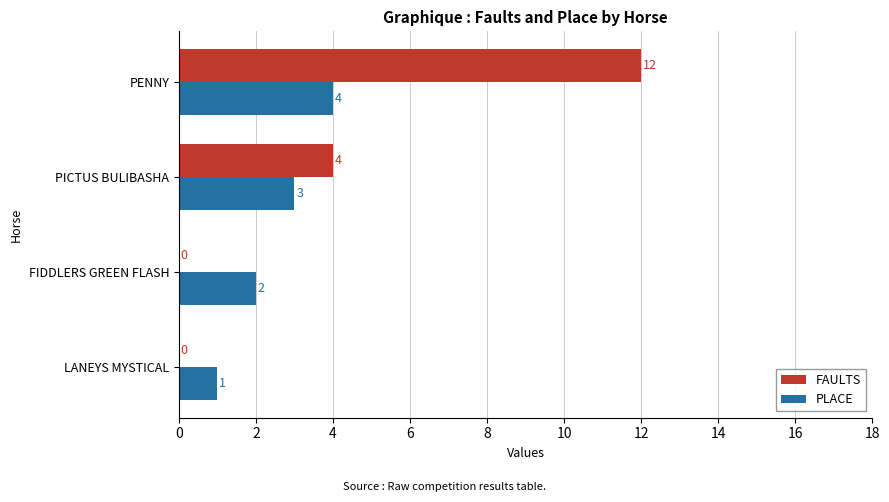

Is it true that FAULTS equals -7 at LANEYS MYSTICAL?

False